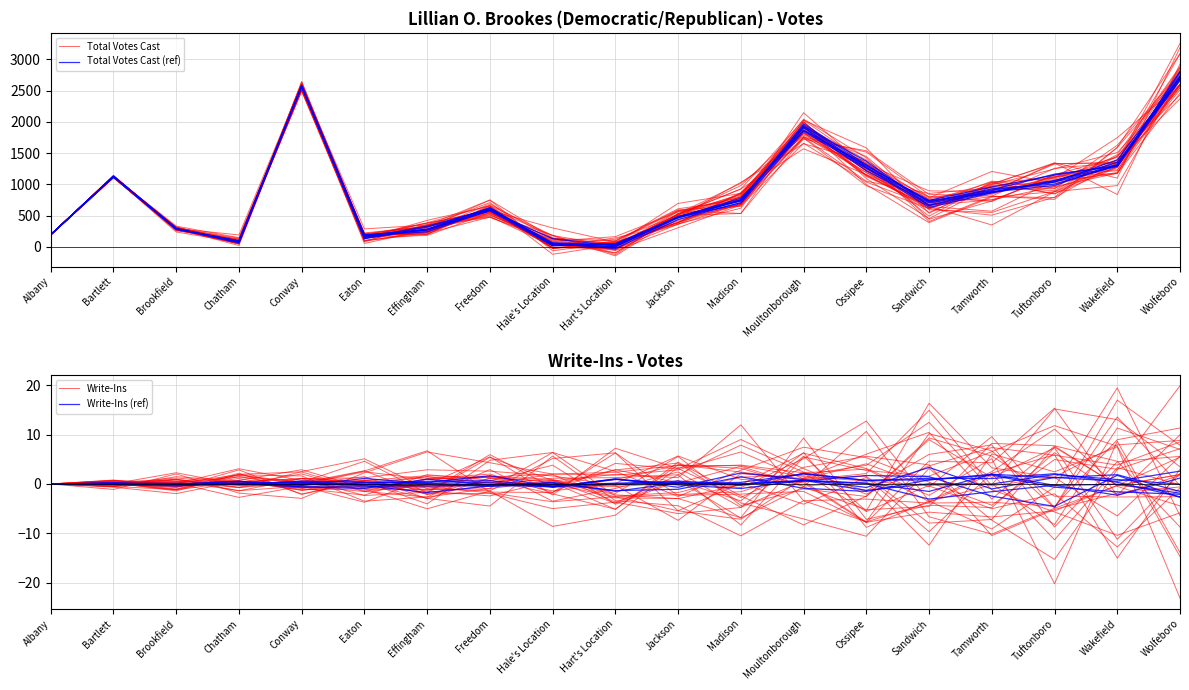

Which series has the largest total across all categories?

Total Votes Cast (ref)